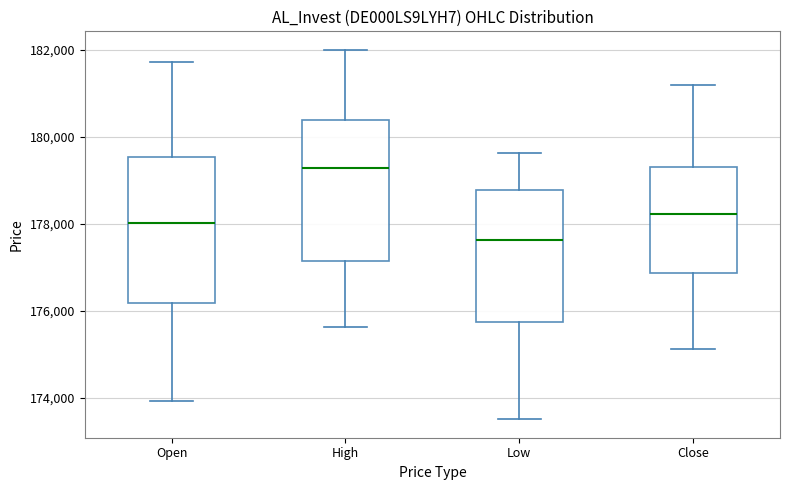

Reading left to right, read every box against the y-axis: the position of its median line, the range the box covers, and the ends of its whiskers. The values are not printed on the chart, so give them approximately, as read against the axis.

Open: median 178000, box 176200 to 179600, whiskers 174000 to 181800
High: median 179200, box 177200 to 180400, whiskers 175600 to 182000
Low: median 177600, box 175800 to 178800, whiskers 173600 to 179600
Close: median 178200, box 176800 to 179400, whiskers 175200 to 181200